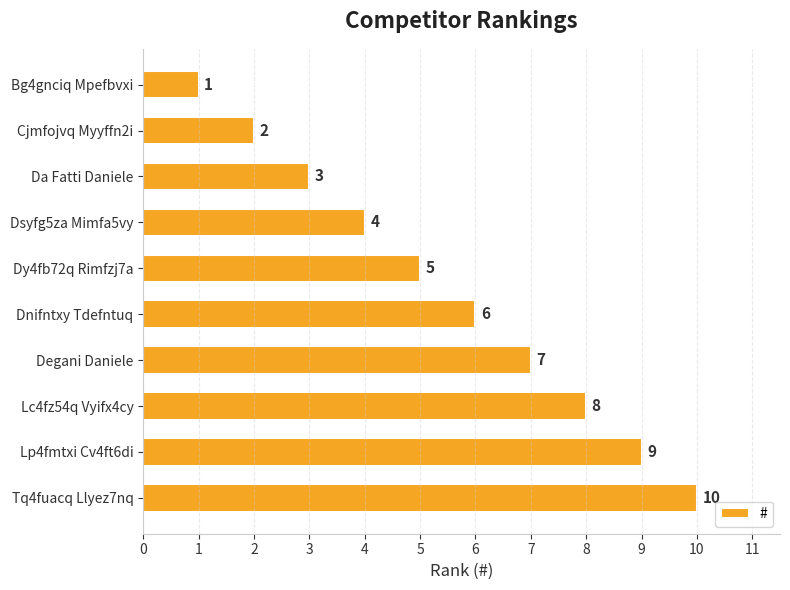

Which label corresponds to the largest value in the chart?

Tq4fuacq Llyez7nq